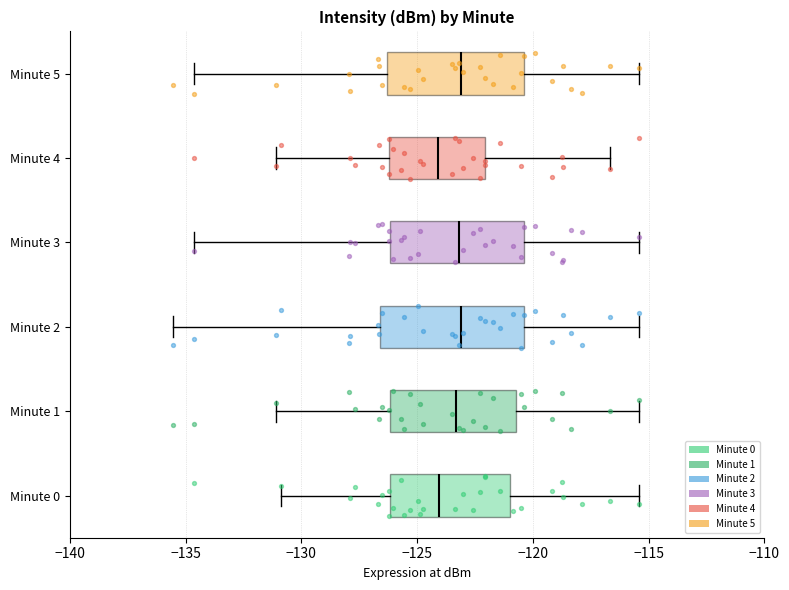

Reading bottom to top, transcribe this box plot: for each box, give where its median line is, the range the box spans, and where its two whiskers end, as read against the x-axis. The values are not printed on the chart, so give them approximately, as read against the axis.

Minute 0: median -124.0, box -126.0 to -121.0, whiskers -131.0 to -115.5
Minute 1: median -123.5, box -126.0 to -120.5, whiskers -131.0 to -115.5
Minute 2: median -123.0, box -126.5 to -120.5, whiskers -135.5 to -115.5
Minute 3: median -123.0, box -126.0 to -120.5, whiskers -134.5 to -115.5
Minute 4: median -124.0, box -126.0 to -122.0, whiskers -131.0 to -116.5
Minute 5: median -123.0, box -126.5 to -120.5, whiskers -134.5 to -115.5